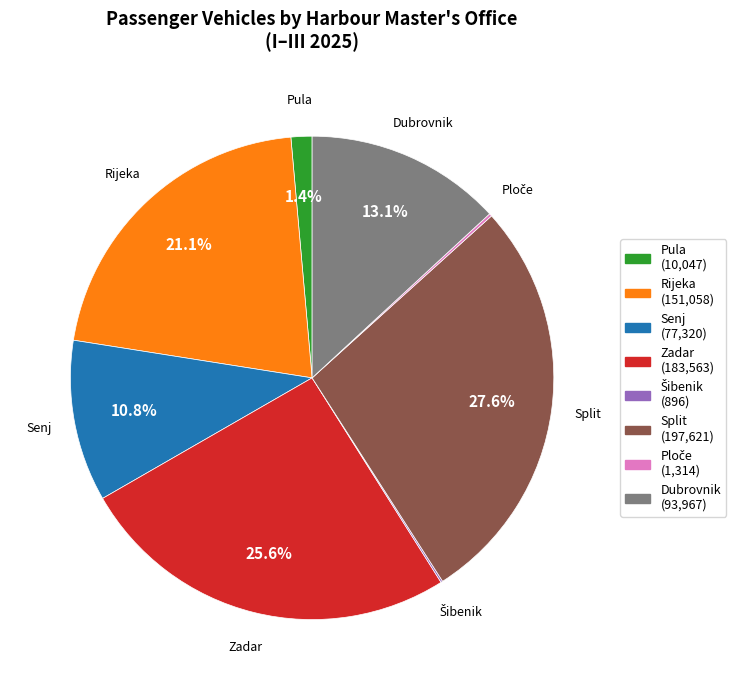

Which slice is the largest?

Split